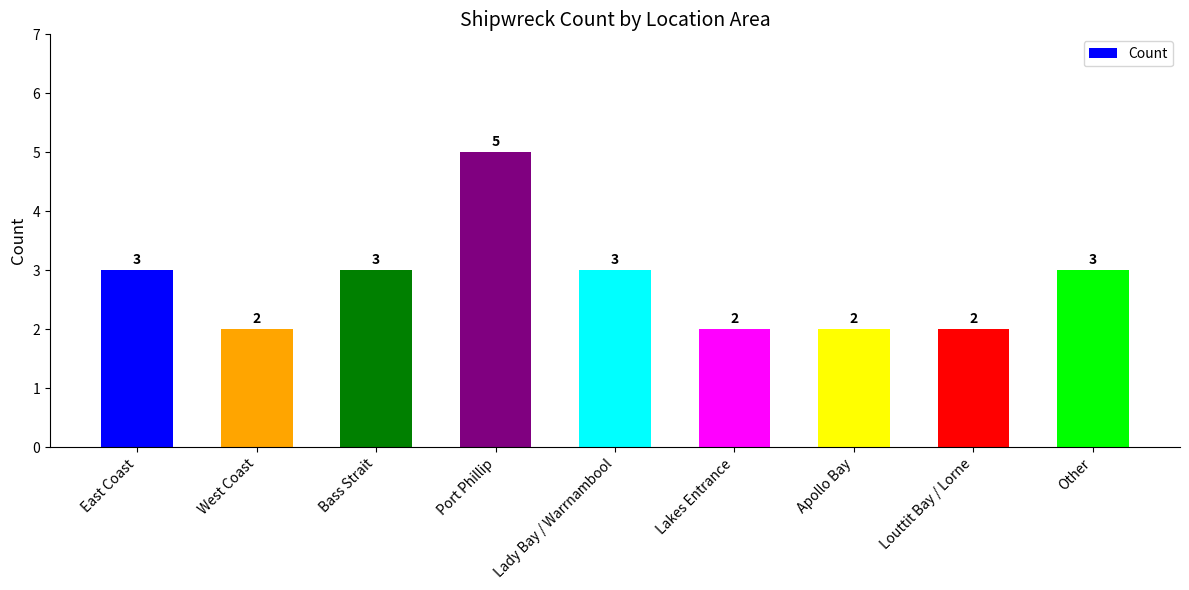

The value at Louttit Bay / Lorne is 2. True or false?

True